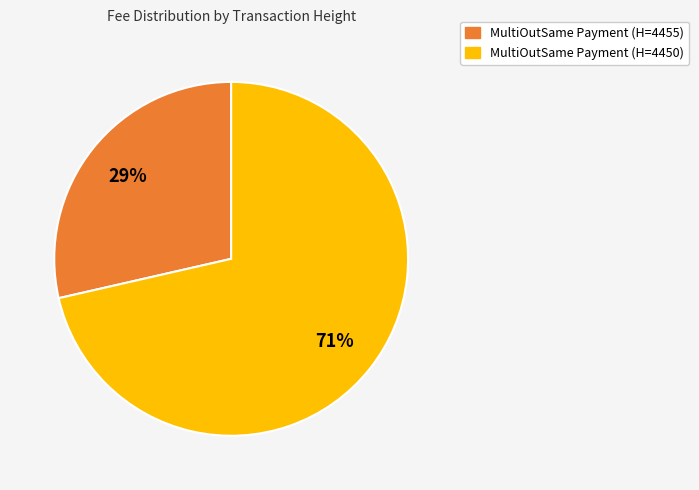

Count the number of slices in the pie.

2